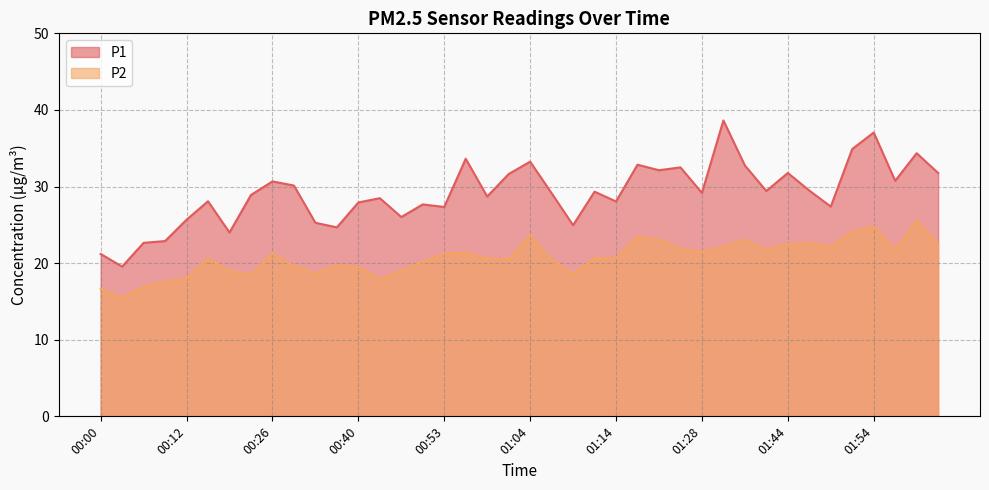

Reading left to right, transcribe all the data shown in this chart.

P1: 21.2	19.6	22.6	22.9	25.7	28.1	24.0	28.9	30.7	30.1	25.3	24.7	27.9	28.5	26.0	27.7	27.3	33.6	28.7	31.6	33.2	29.1	24.9	29.3	28.1	32.9	32.1	32.5	29.2	38.6	32.8	29.4	31.8	29.5	27.4	34.9	37.0	30.8	34.4	31.8
P2: 16.6	15.5	16.9	17.5	18.0	20.6	19.0	18.5	21.2	19.6	18.6	19.7	19.5	17.9	19.0	20.2	21.2	21.4	20.6	20.5	23.6	20.4	18.6	20.6	20.6	23.4	23.1	21.9	21.5	22.1	23.1	21.8	22.4	22.6	22.1	24.1	24.8	21.7	25.6	22.4